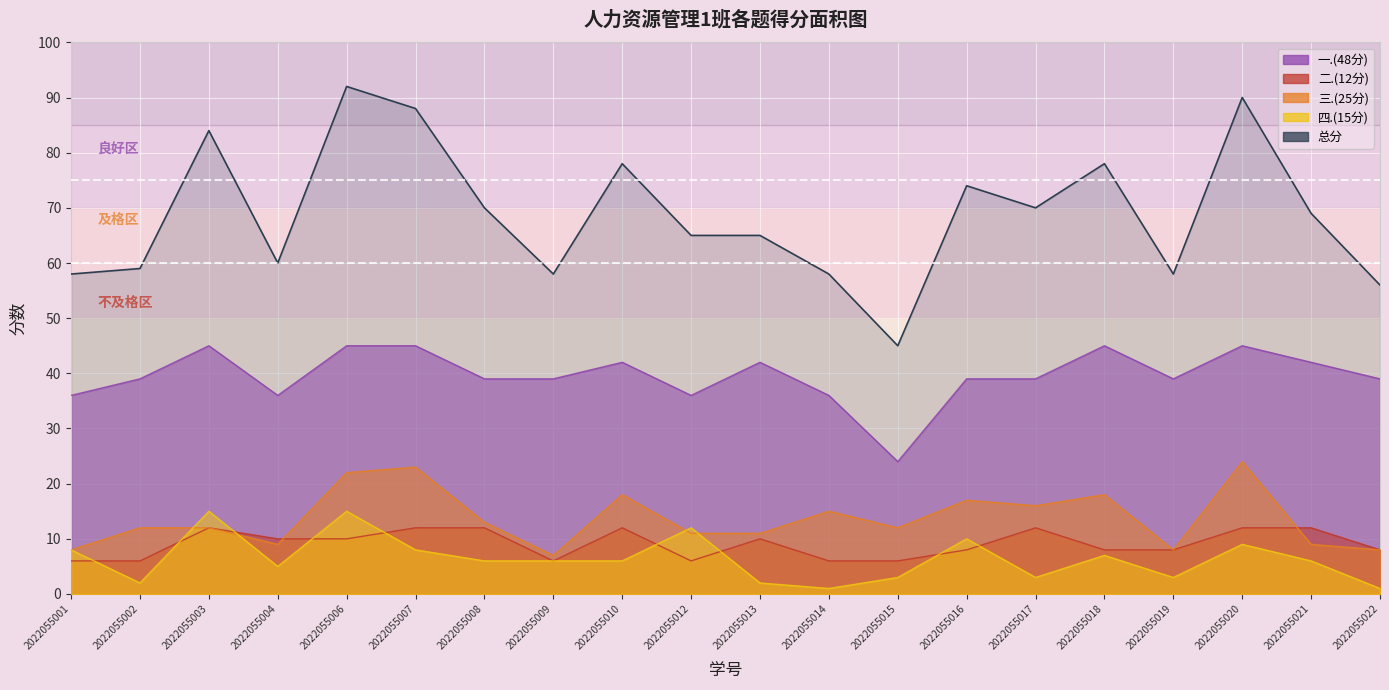

At which category is the sum across all series the highest?

2022055006